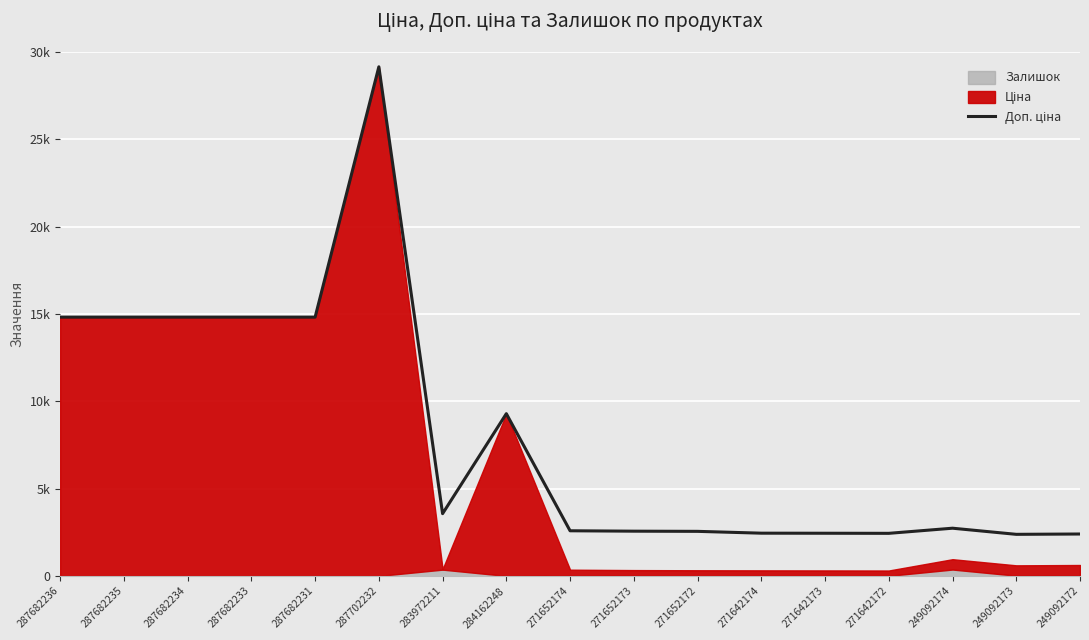

Count the number of categories in the chart.

17